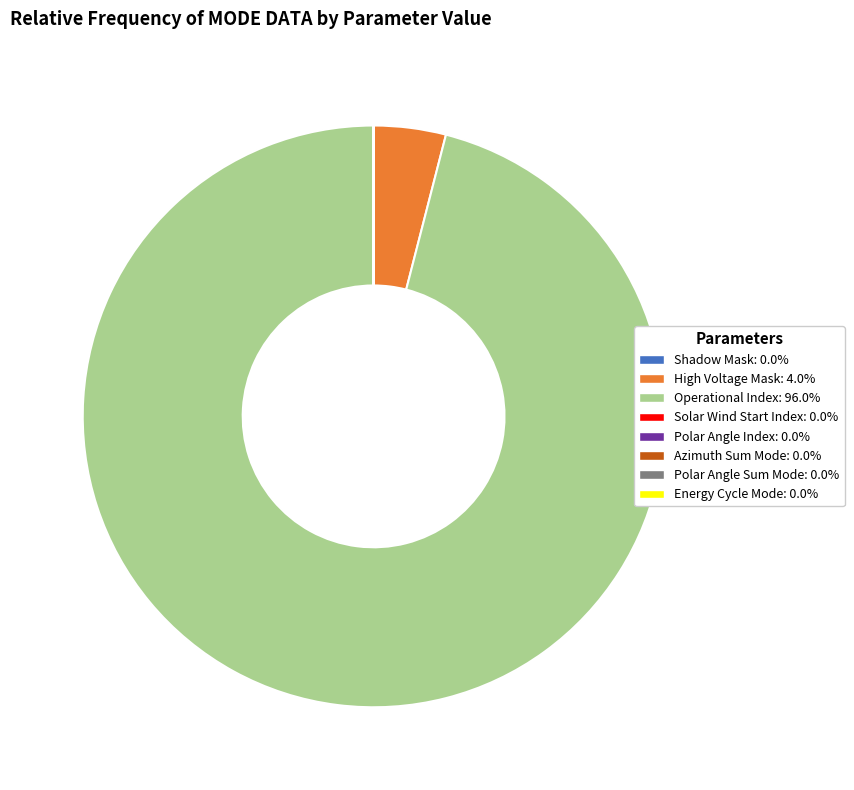

Is it true that High Voltage Mask is 4% of the pie?

True